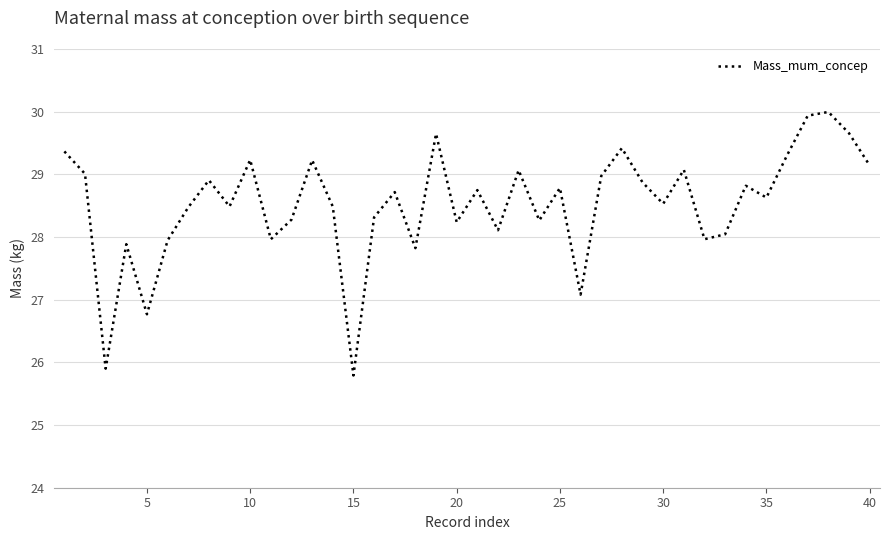

Does the chart display data point markers on the line(s)?

No